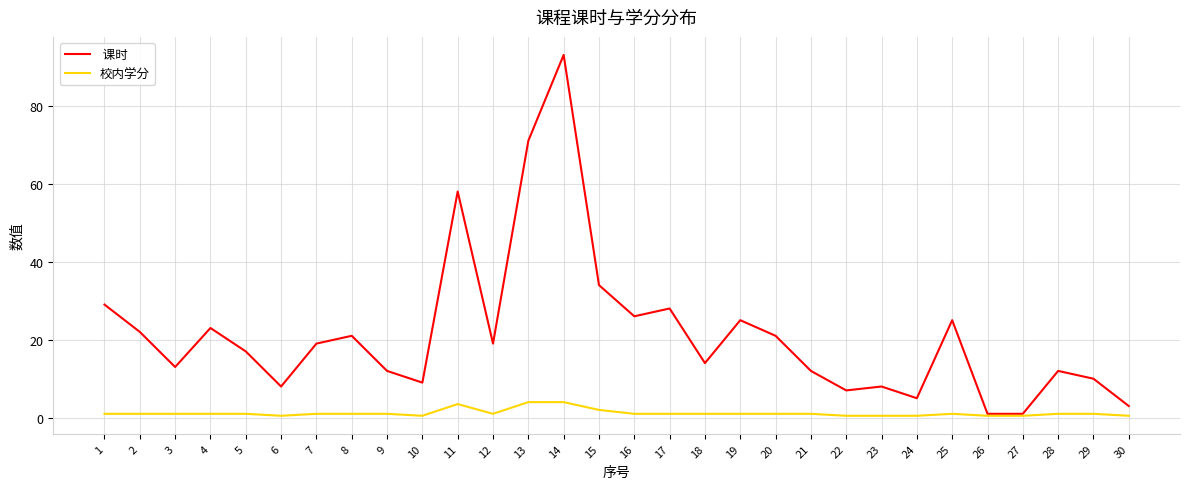

What is the greatest value displayed?

93.0